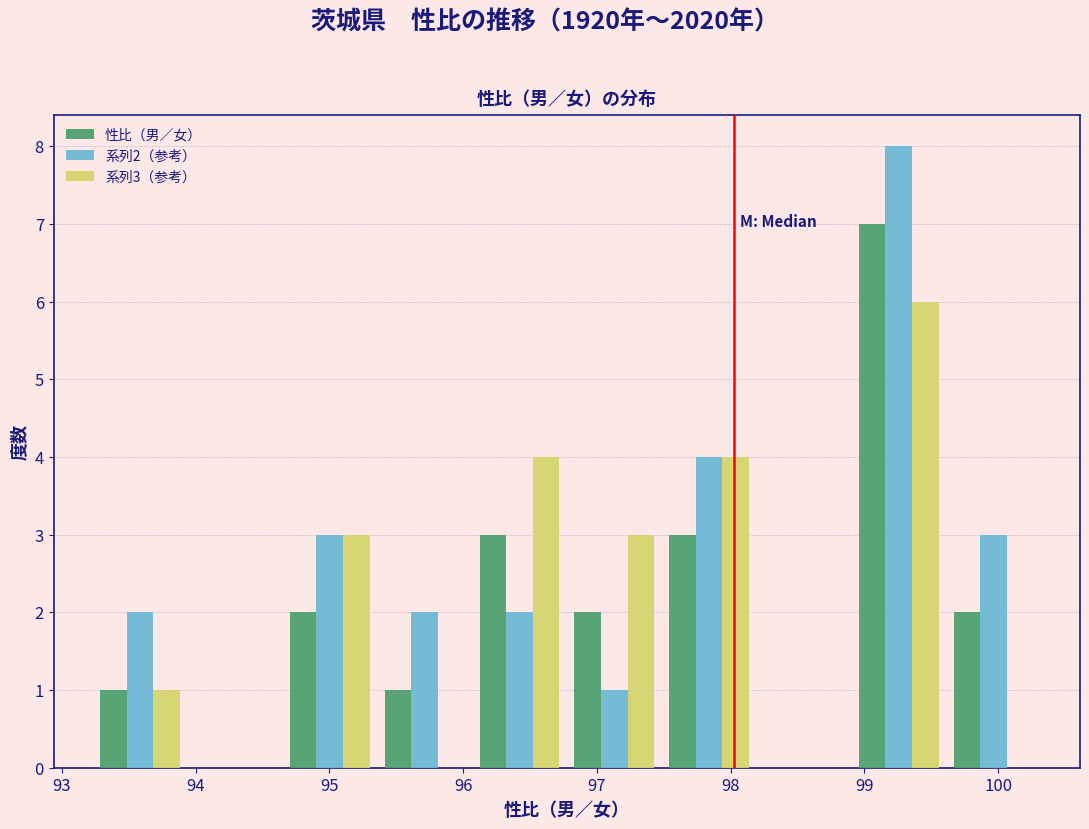

In the 系列2（参考） series, which range on the x-axis has the tallest bar?

98.9 to 99.6